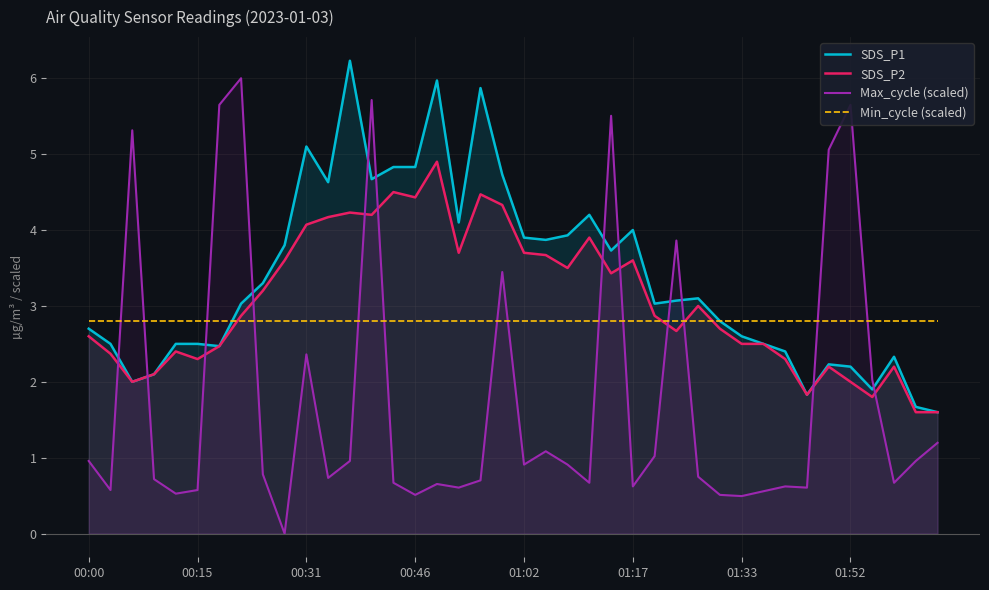

What are all the series names shown in the legend?

SDS_P1, SDS_P2, Max_cycle (scaled), Min_cycle (scaled)